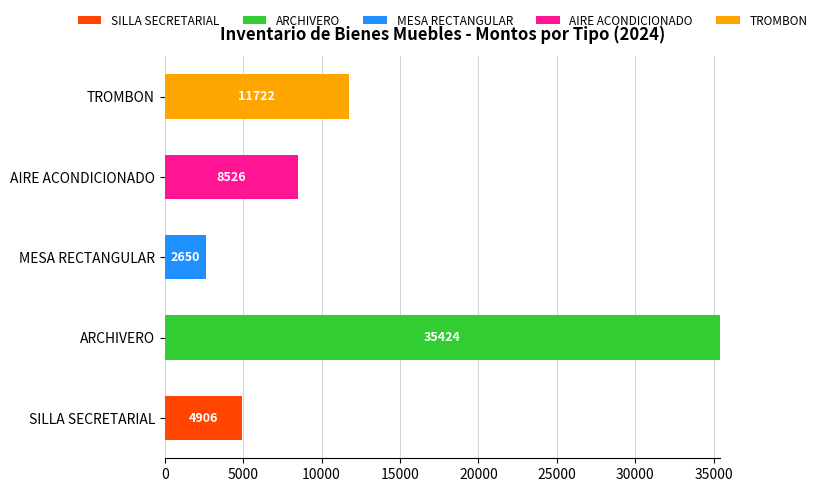

Which category has the highest value in the SILLA SECRETARIAL series?

SILLA SECRETARIAL